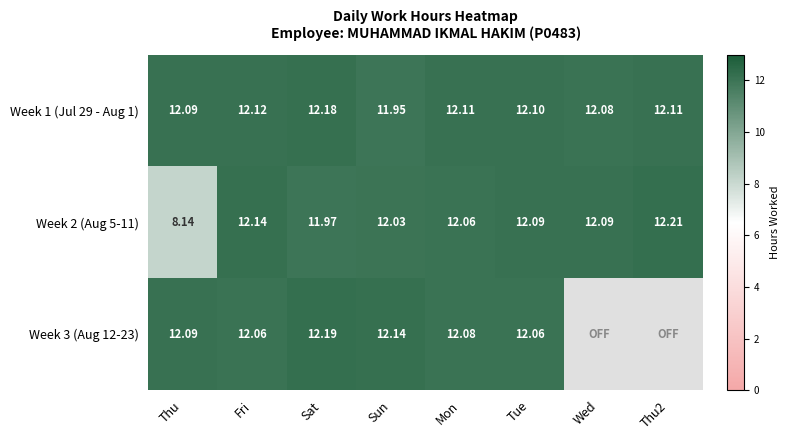

How many Week 1 (Jul 29 - Aug 1) values are between 12 and 13?

7